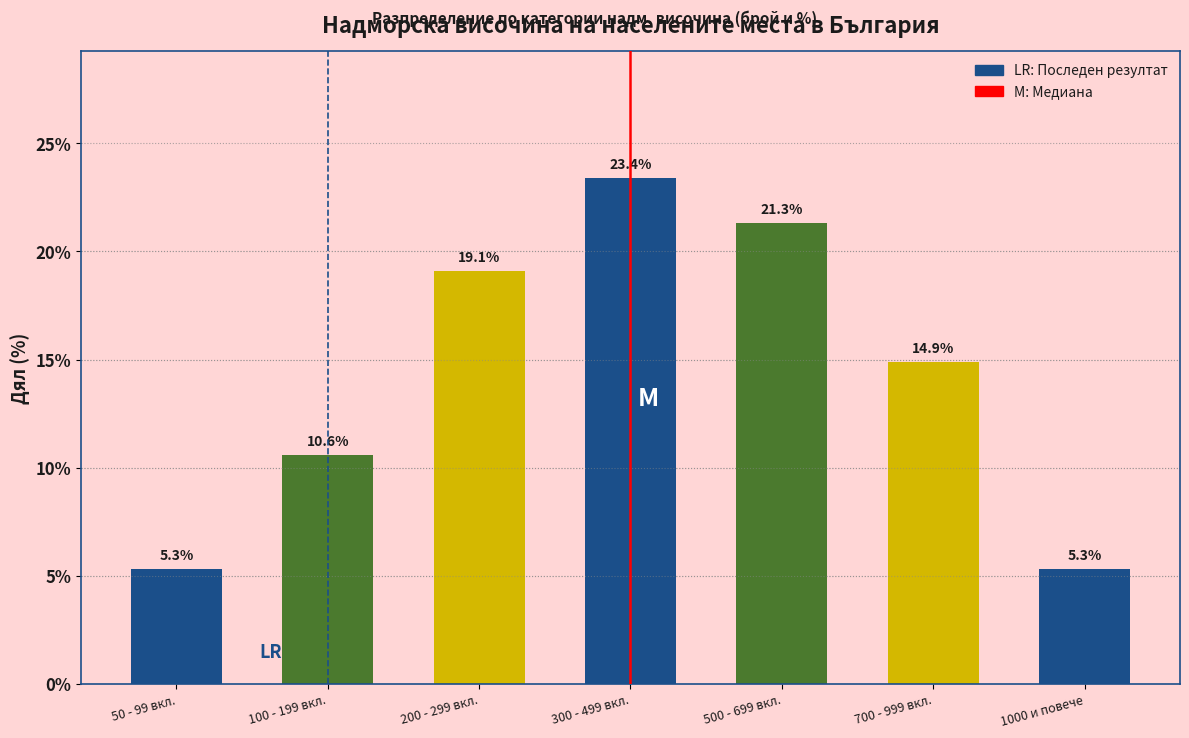

Reading left to right, transcribe all the data shown in this chart.

5.3	10.6	19.1	23.4	21.3	14.9	5.3